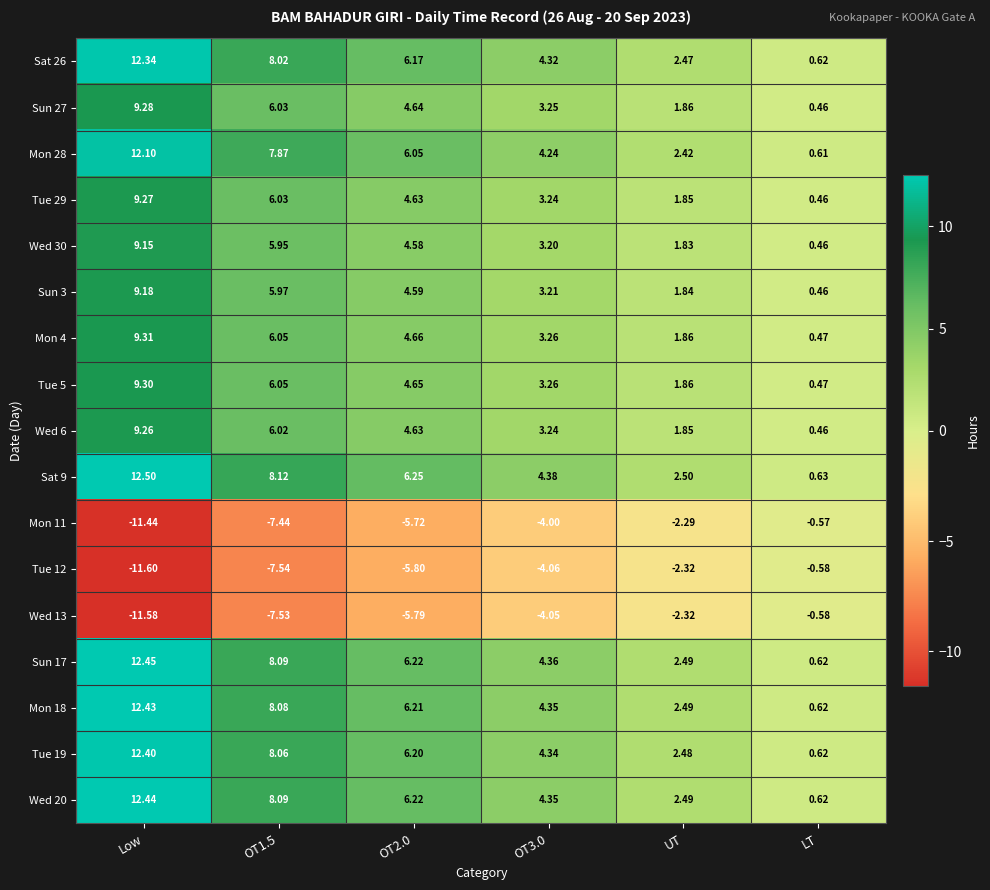

Is the value of Mon 28 at OT1.5 greater than the value of Sun 27 at OT1.5?

Yes